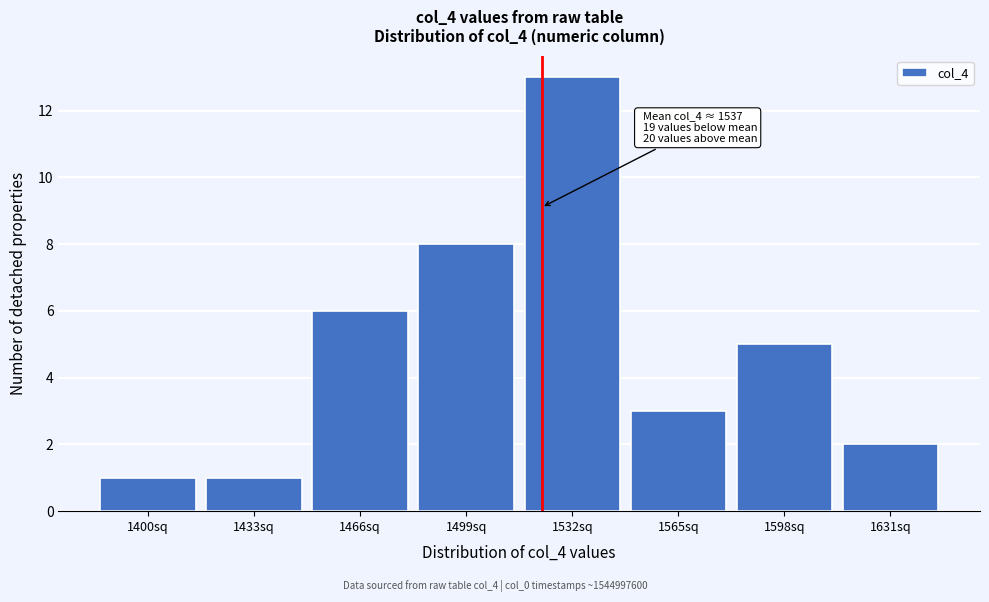

Reading right to left, extract all data points from this chart.

2	5	3	13	8	6	1	1